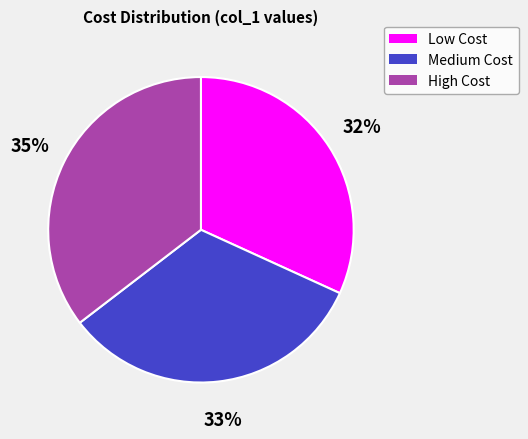

Do Medium Cost and Low Cost together represent more than half of the pie?

Yes